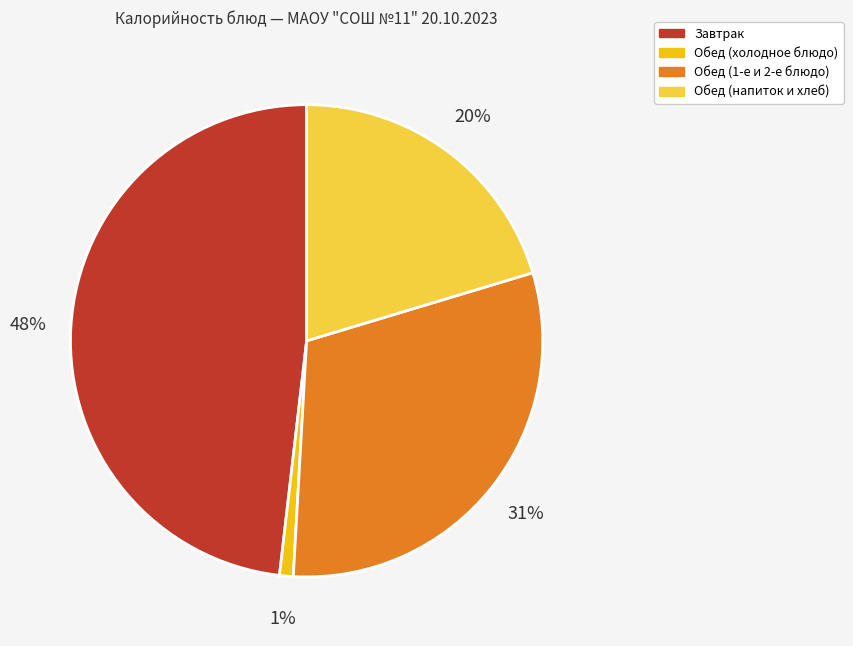

To the nearest percent, what is the difference between the largest and smallest slice percentages?

47%